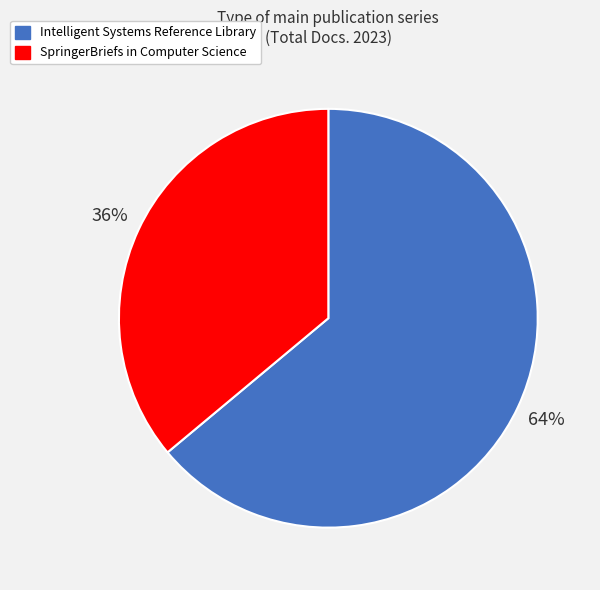

Is there a majority slice in this chart?

Yes